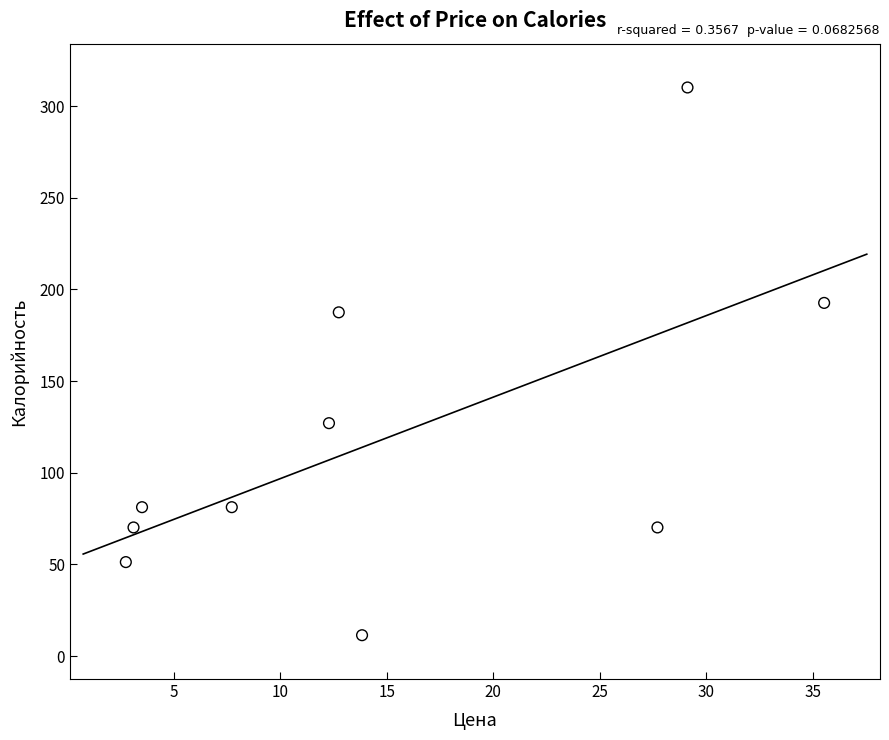

What Y value in the scatter plot is closest to 160?

187.5